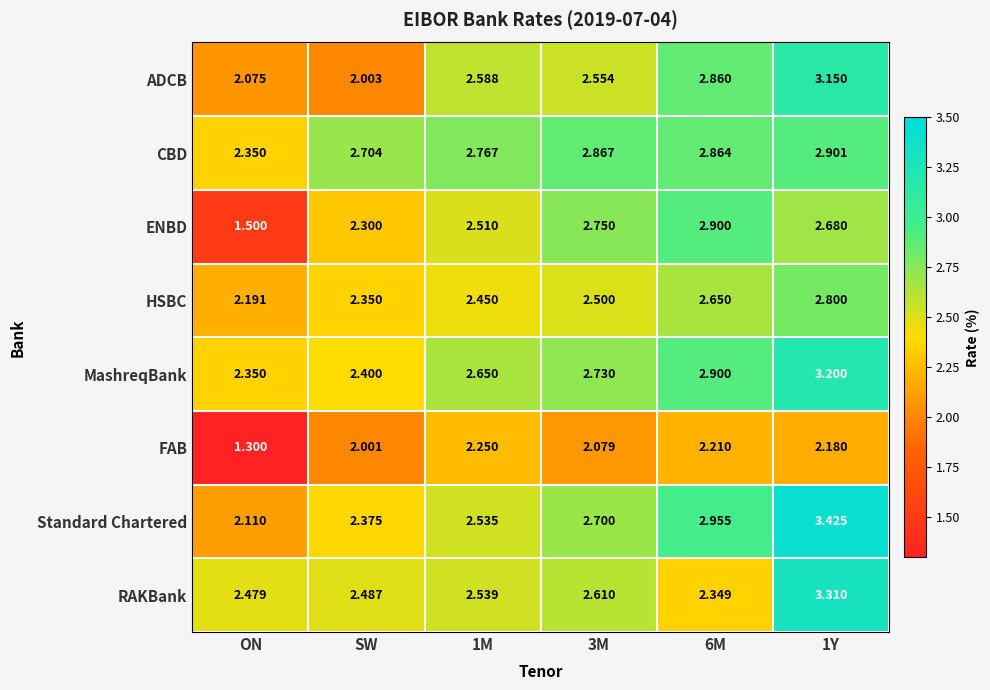

At 1Y, list the series in order from smallest to largest.

FAB, ENBD, HSBC, CBD, ADCB, MashreqBank, RAKBank, Standard Chartered